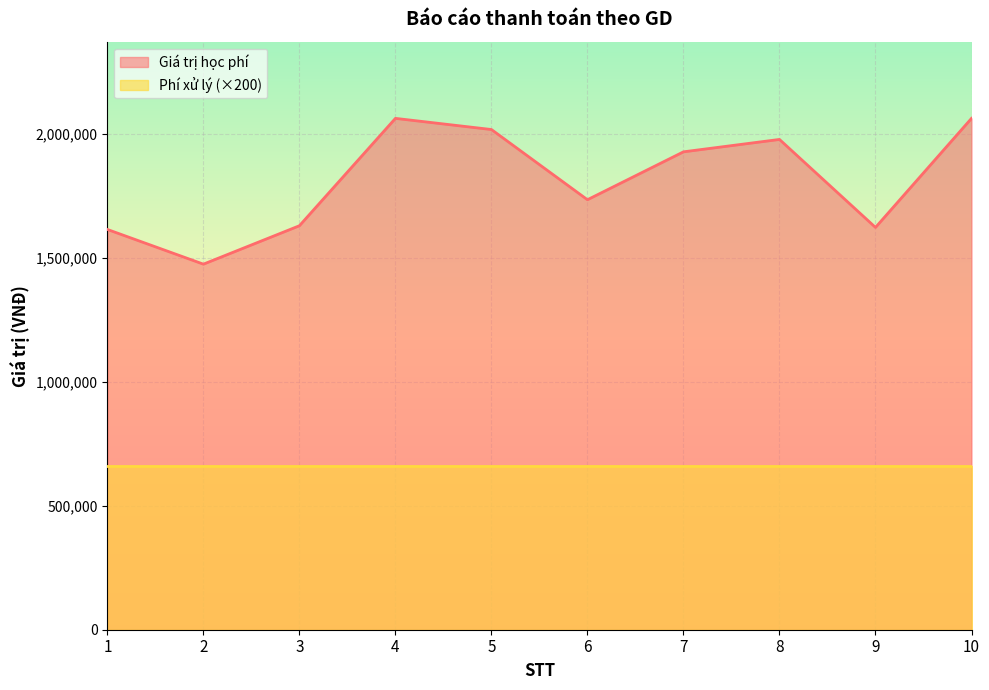

What is the minimum value for Giá trị học phí?

1475000